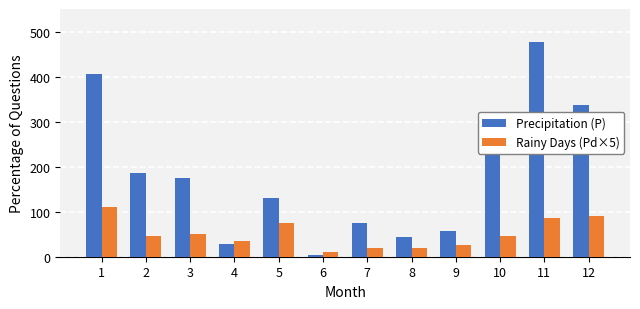

What is the maximum value shown in the chart?

477.4